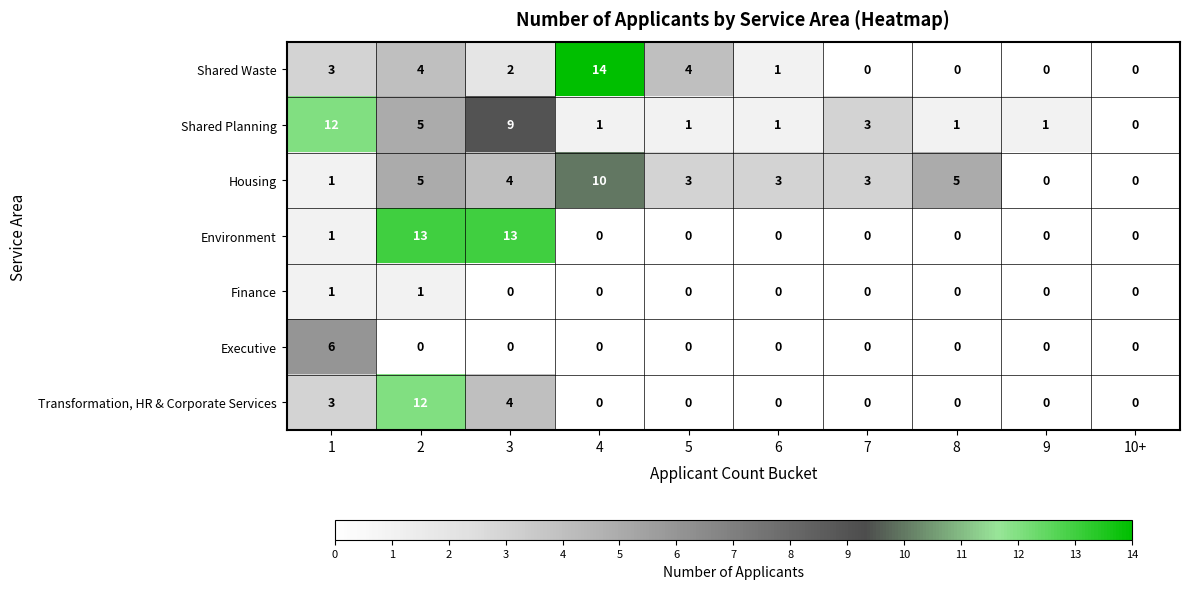

True or false: Finance has a value of 1 at 1.

True